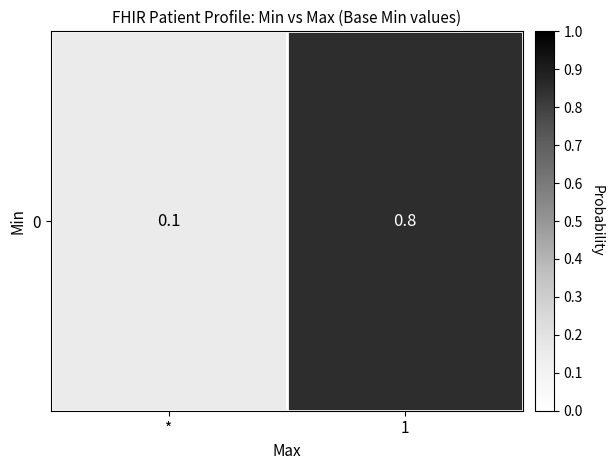

Reading left to right, list all the values displayed in this chart.

0.1	0.8